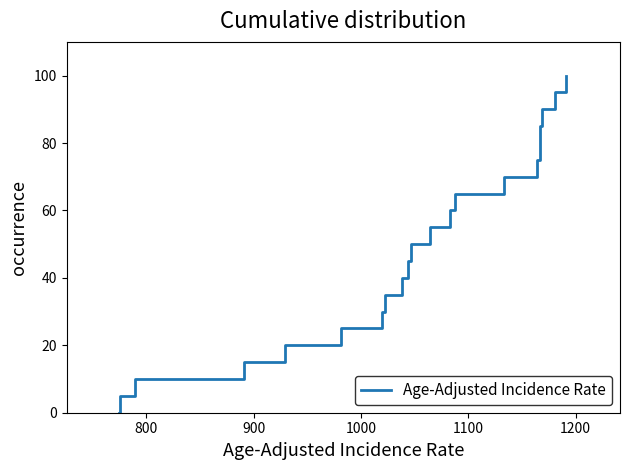

What is the difference between the maximum and minimum values?

100.0